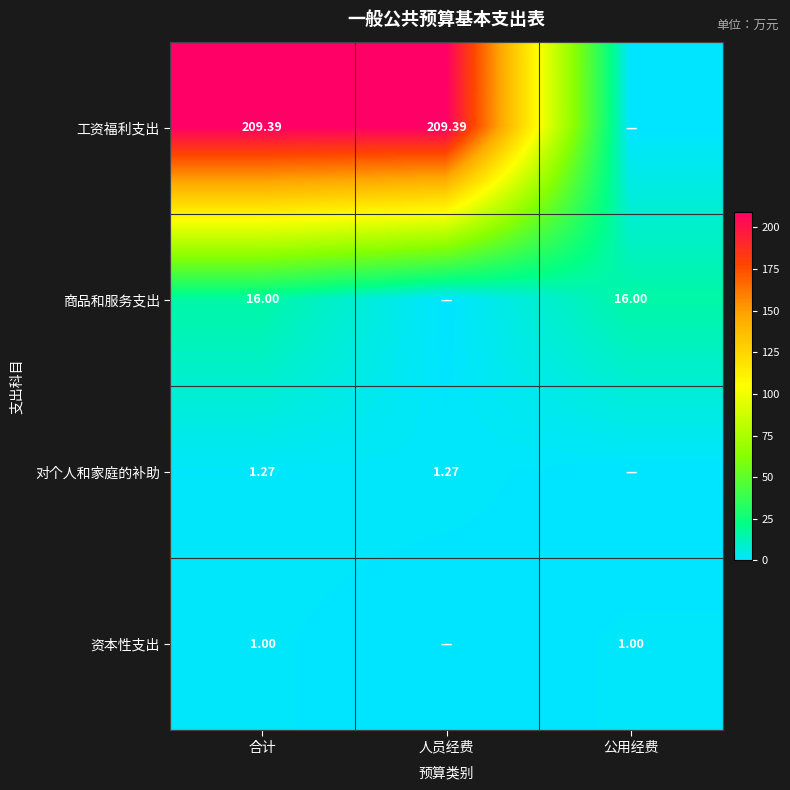

How many data points does each series have?

3